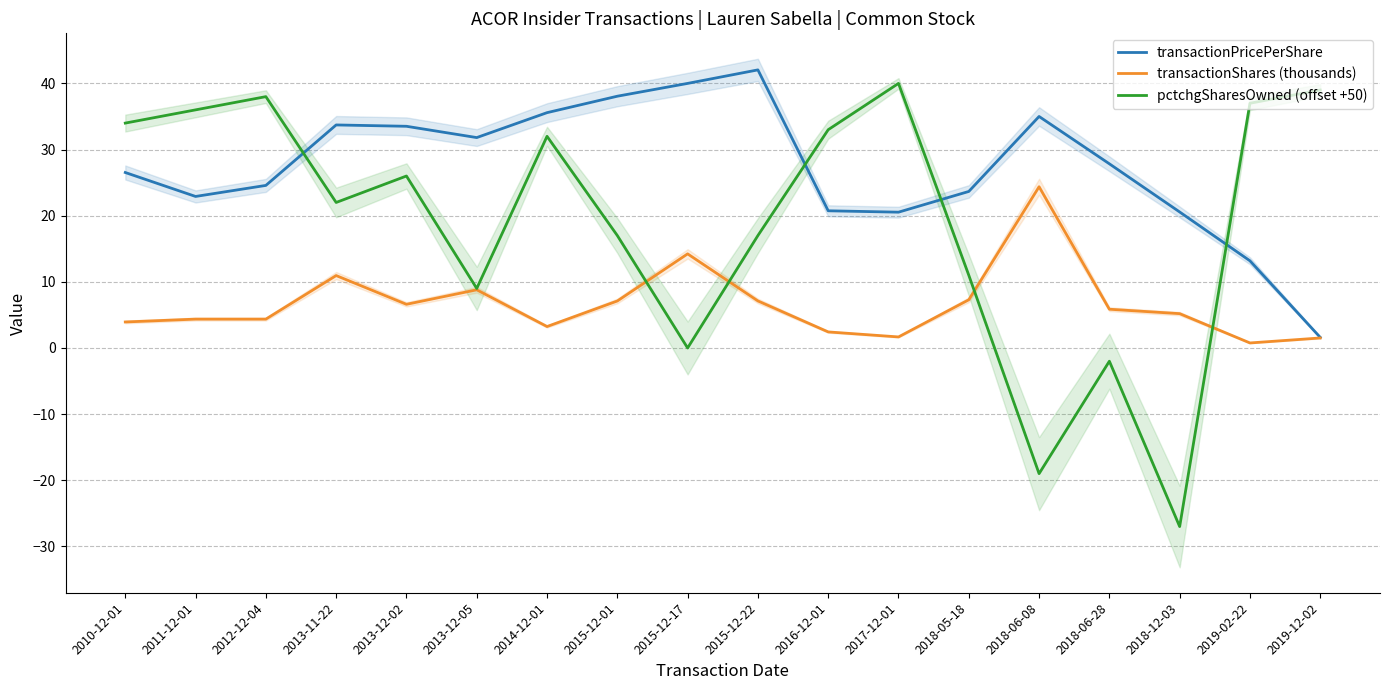

How many intersections are there between transactionShares (thousands) and pctchgSharesOwned (offset +50)?

4